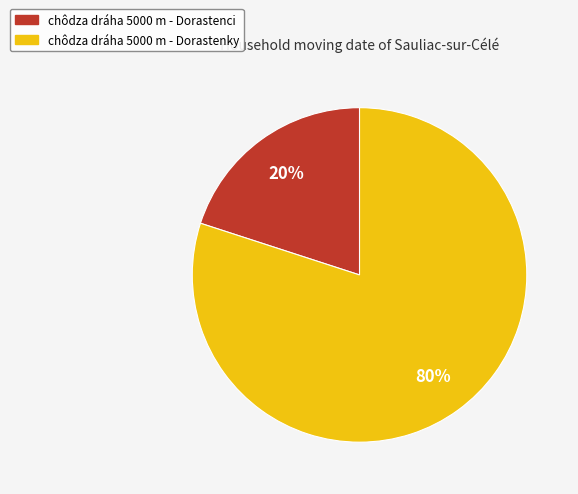

To the nearest percent, what is the difference between the largest and smallest slice percentages?

60%